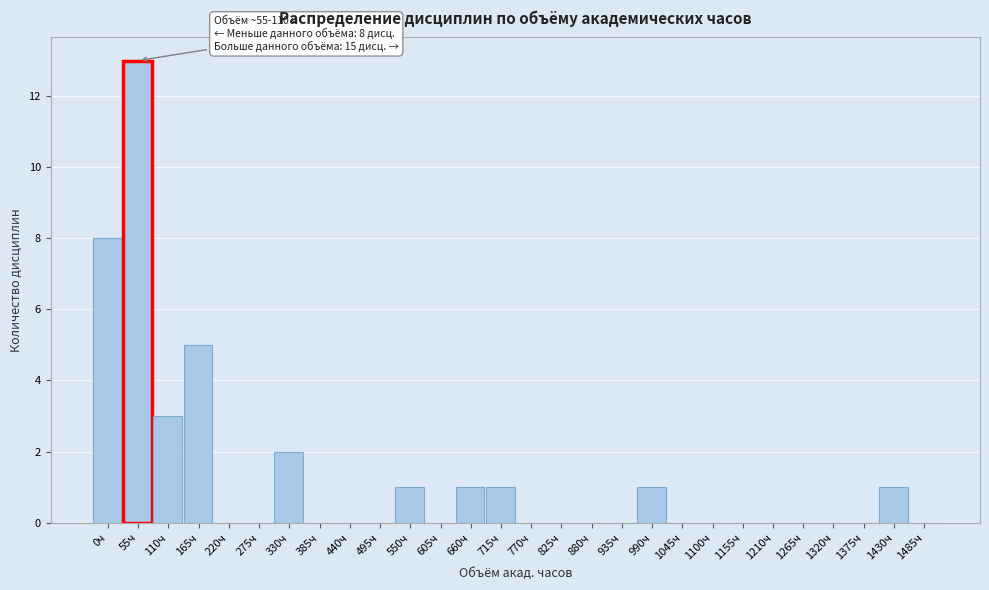

Reading left to right, transcribe all the data shown in this chart.

0ч=8	55ч=13	110ч=3	165ч=5	220ч=0	275ч=0	330ч=2	385ч=0	440ч=0	495ч=0	550ч=1	605ч=0	660ч=1	715ч=1	770ч=0	825ч=0	880ч=0	935ч=0	990ч=1	1045ч=0	1100ч=0	1155ч=0	1210ч=0	1265ч=0	1320ч=0	1375ч=0	1430ч=1	1485ч=0